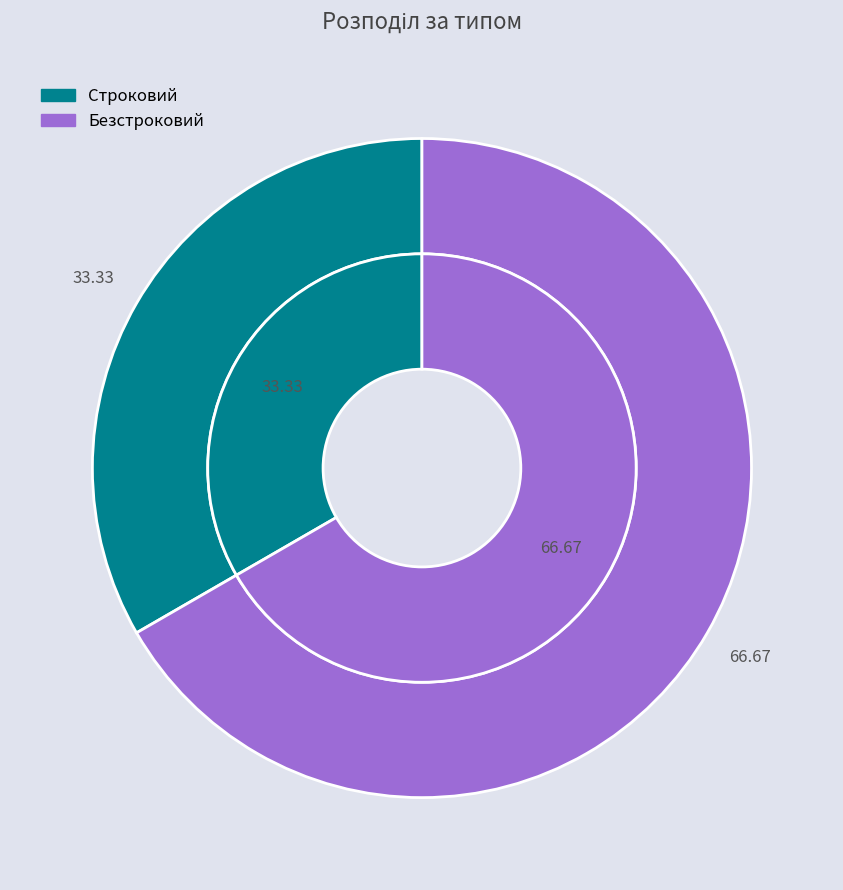

To the nearest percent, what percentage of the pie is Строковий?

33%